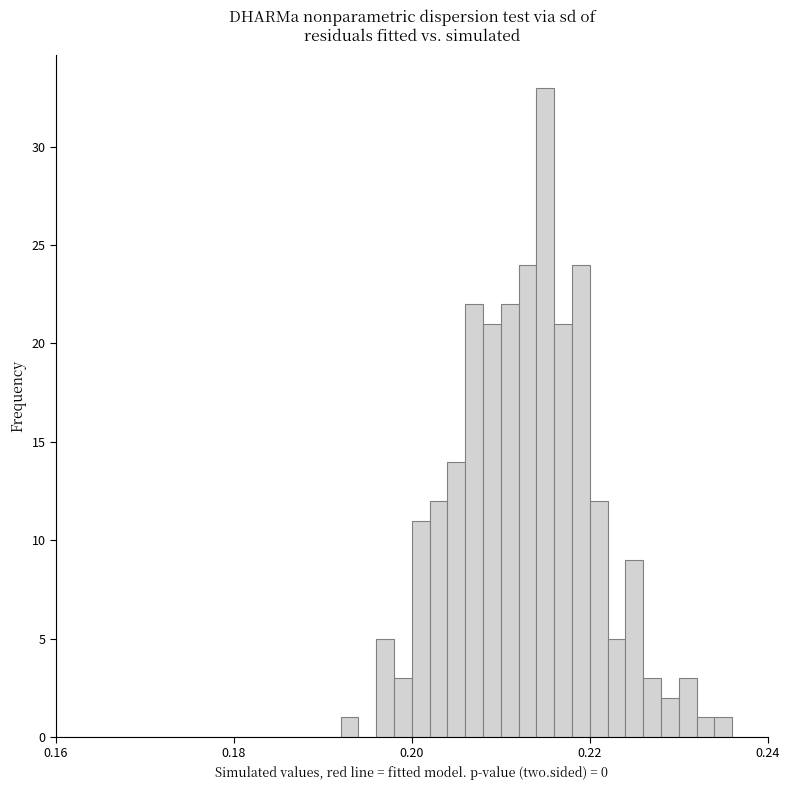

Around what value on the x-axis is the tallest bar? Give the approximate position of its centre, as read against the axis.

0.216